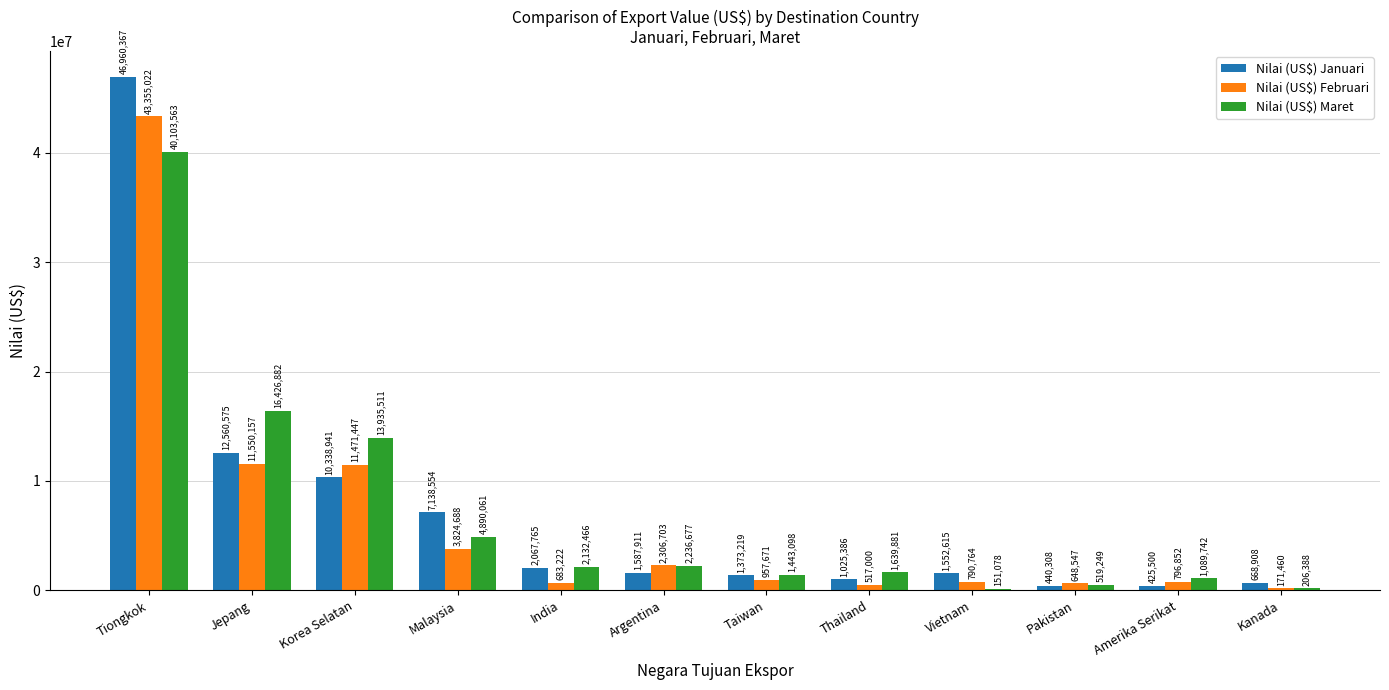

True or false: Nilai (US$) Maret has a value of 2236677 at Argentina.

True